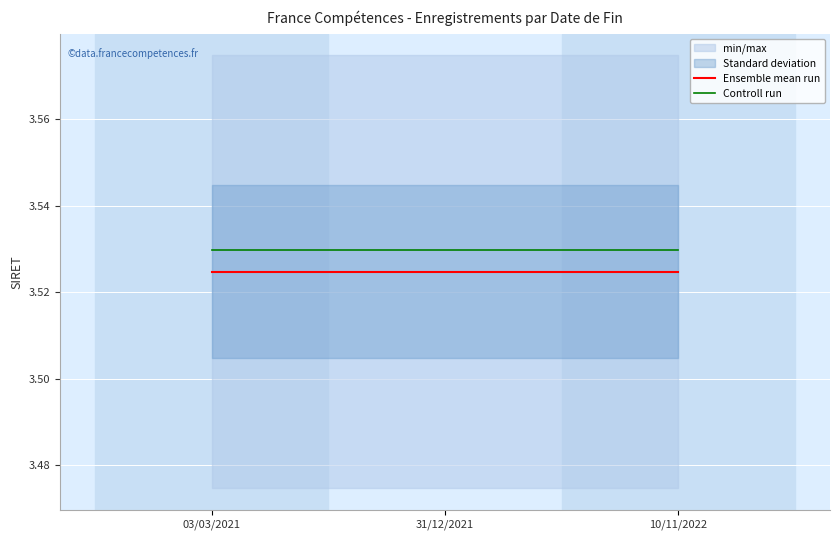

Where is Controll run nearest to the value 3?

03/03/2021